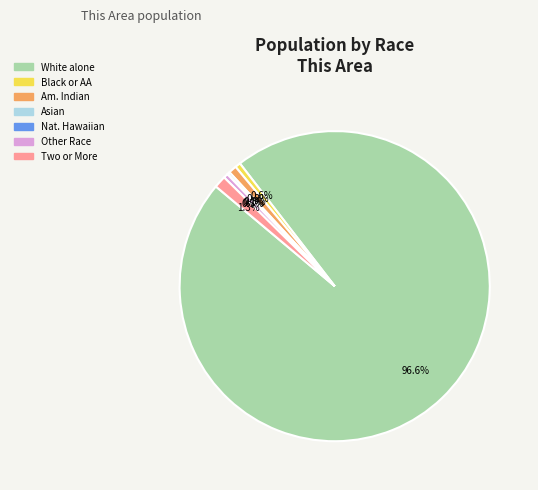

Is there a majority slice in this chart?

Yes